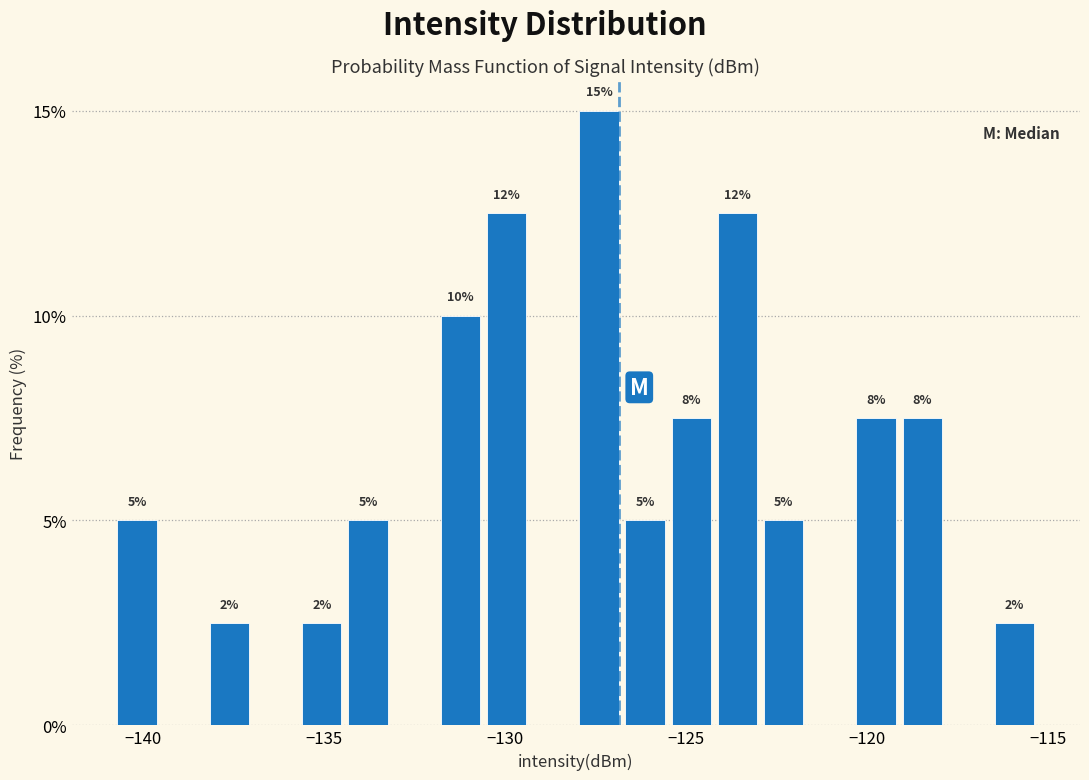

Around what value on the x-axis is the tallest bar? Give the approximate position of its centre, as read against the axis.

-127.5